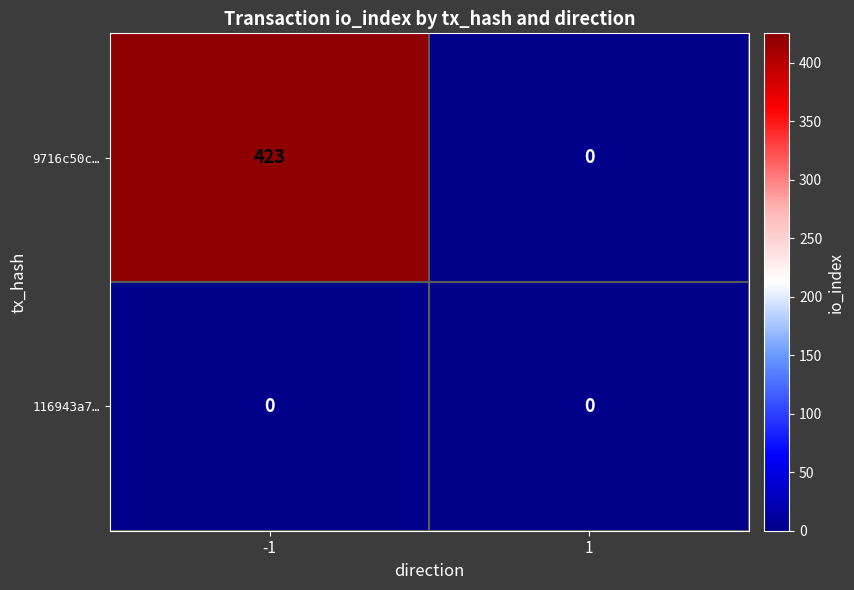

Reading left to right, list all the values displayed in this chart.

9716c50c…: 423	0
116943a7…: 0	0